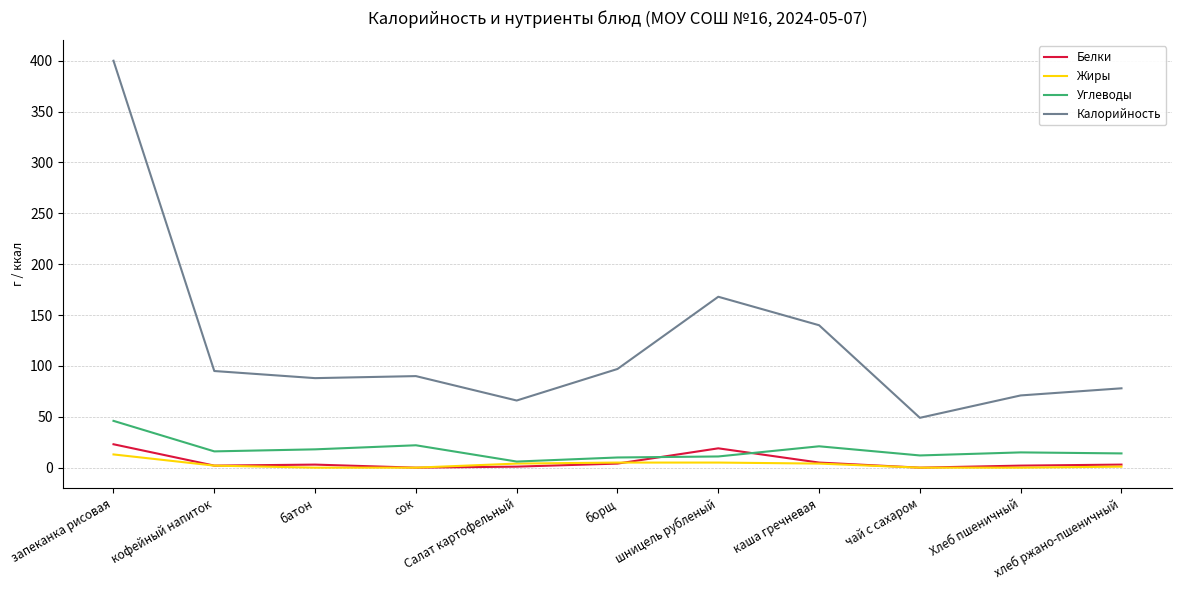

What is the average value of the Белки series?

6